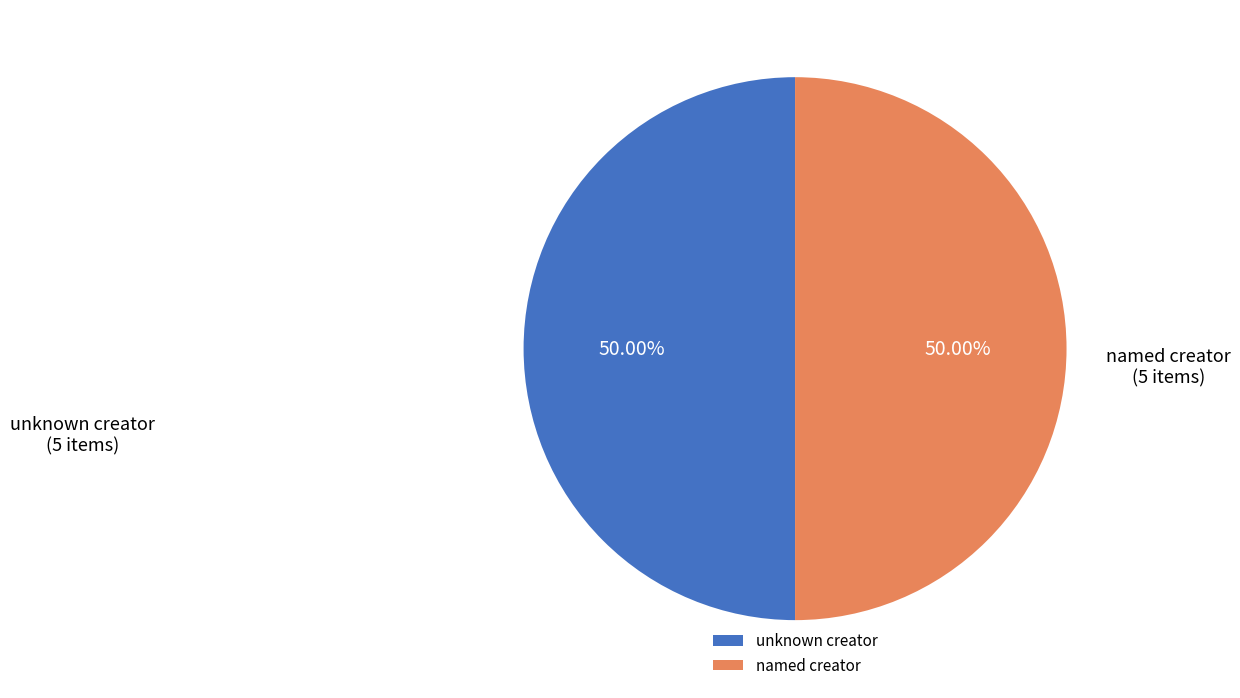

Do unknown creator and named creator together represent more than half of the pie?

Yes